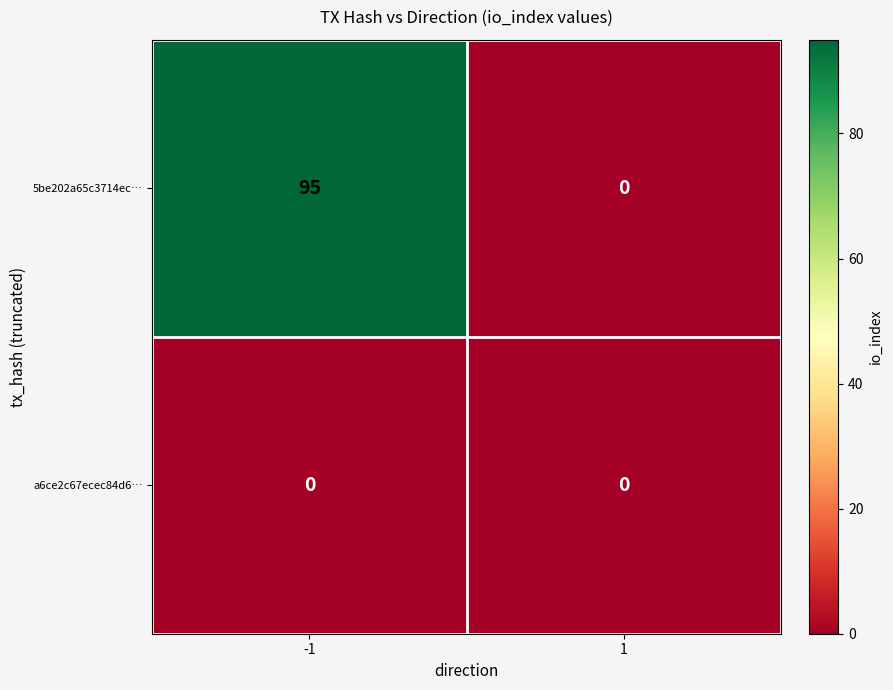

Which series has the widest spread of values?

5be202a65c3714ec…